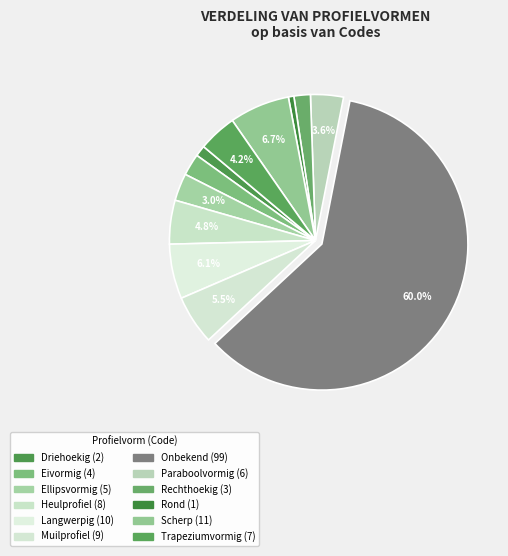

What is the ratio of the value at Rond to the value at Ellipsvormig?

0.2